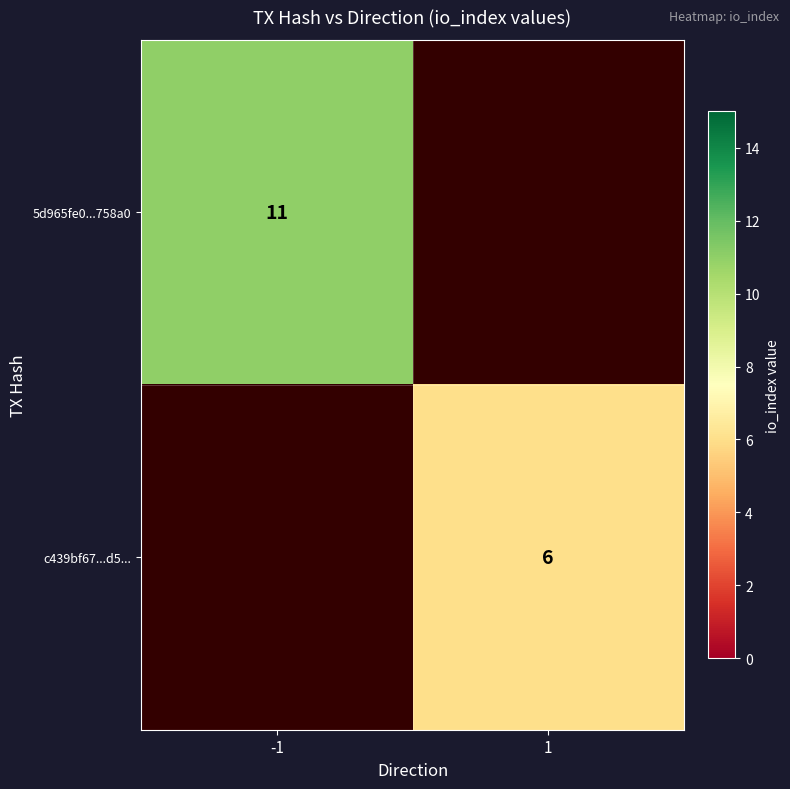

The value of c439bf67...d5... at 1 is 8. True or false?

False